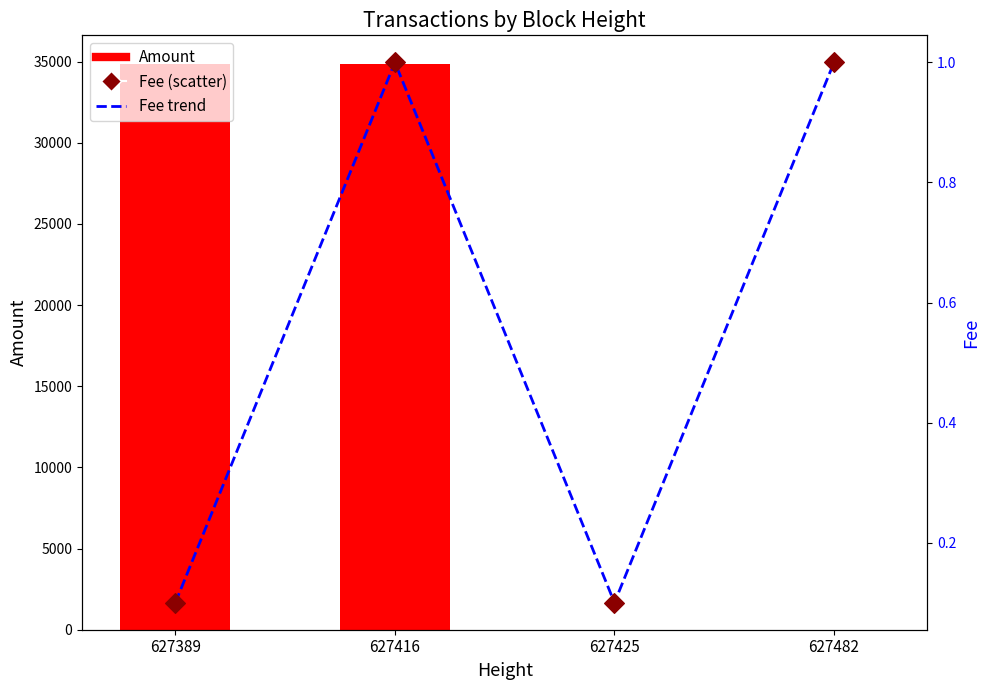

Which series has the largest total across all categories?

Amount